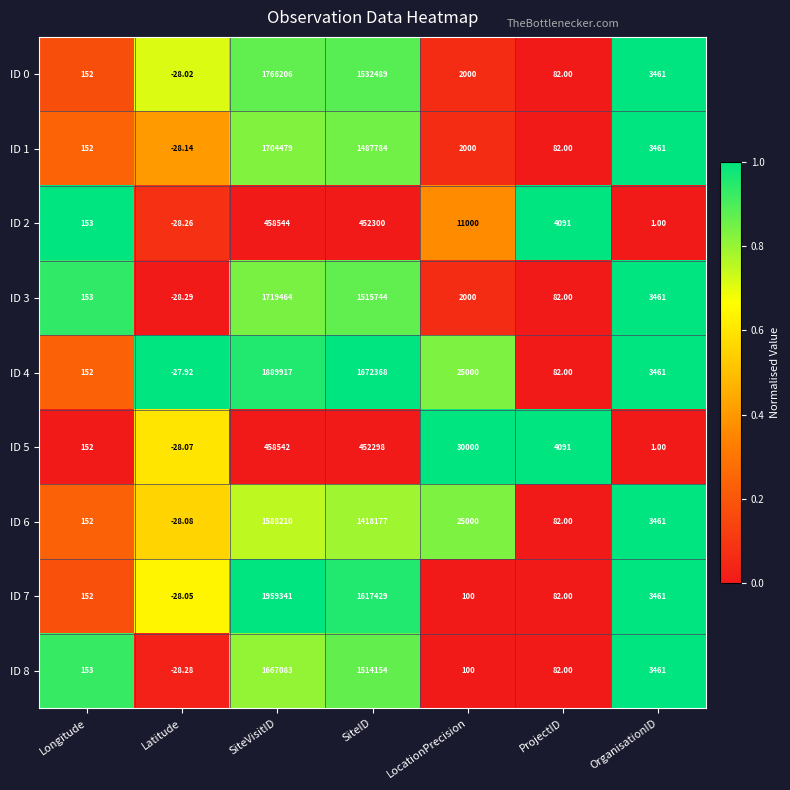

Between Longitude and SiteID, which series saw the biggest shift?

ID 4